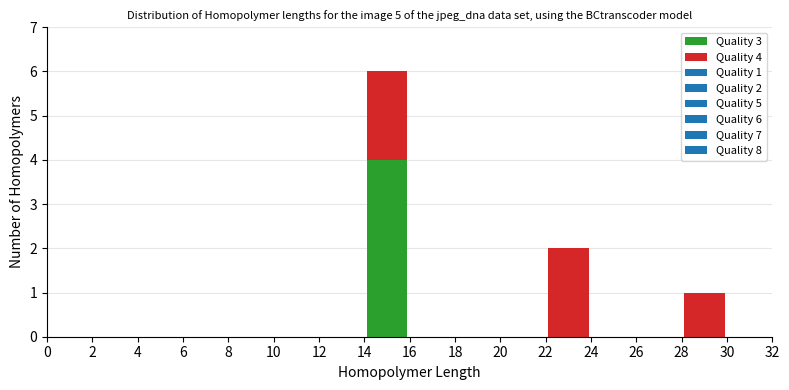

Which range on the x-axis has the tallest stacked bar (by total height)?

14 to 16